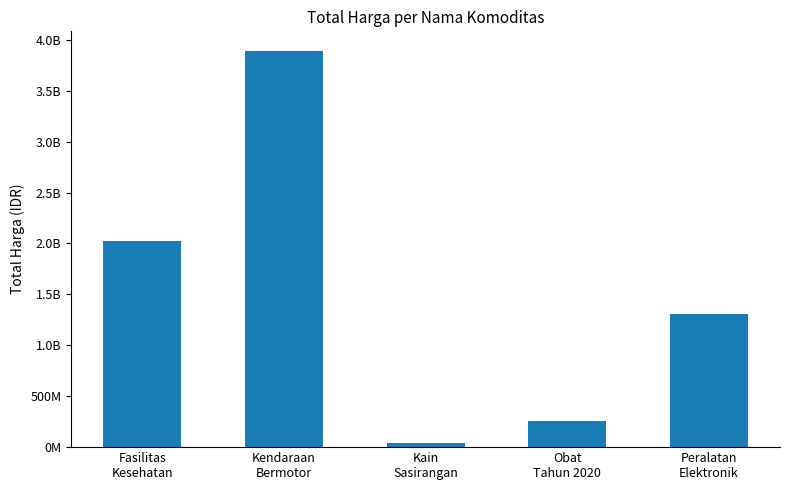

What position from the right is Fasilitas
Kesehatan?

5